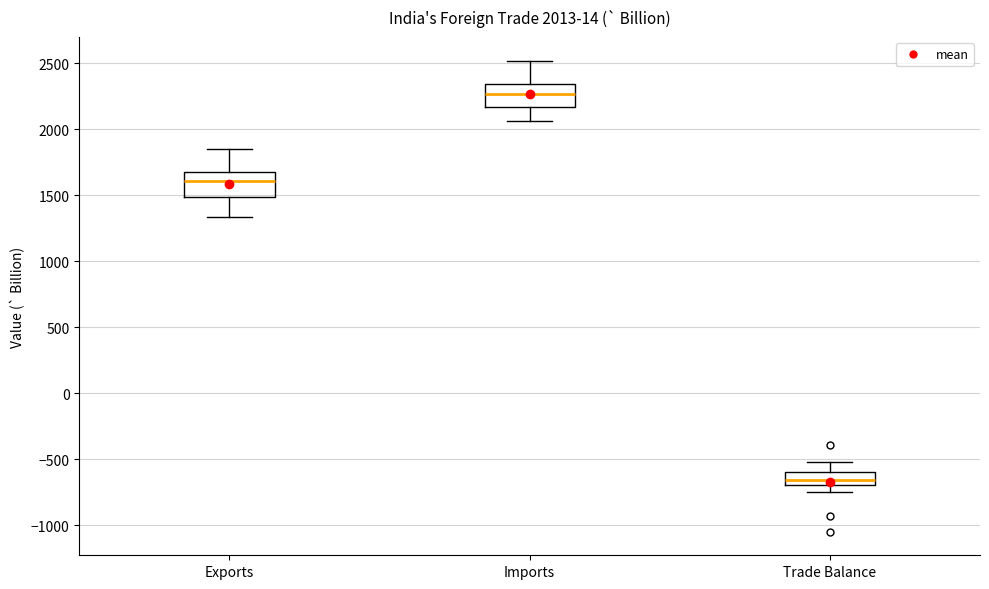

Which box's median line is the lowest?

Trade Balance